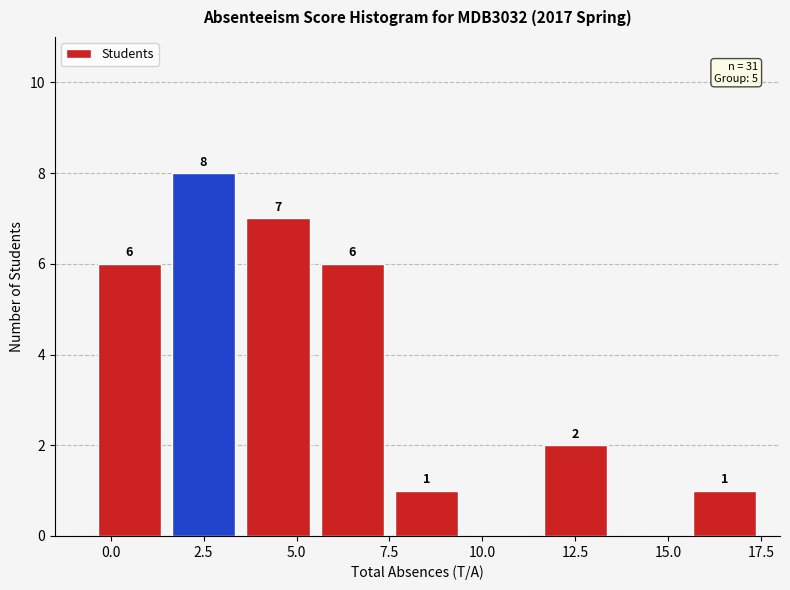

Which range on the x-axis has the tallest bar?

1.5 to 3.5